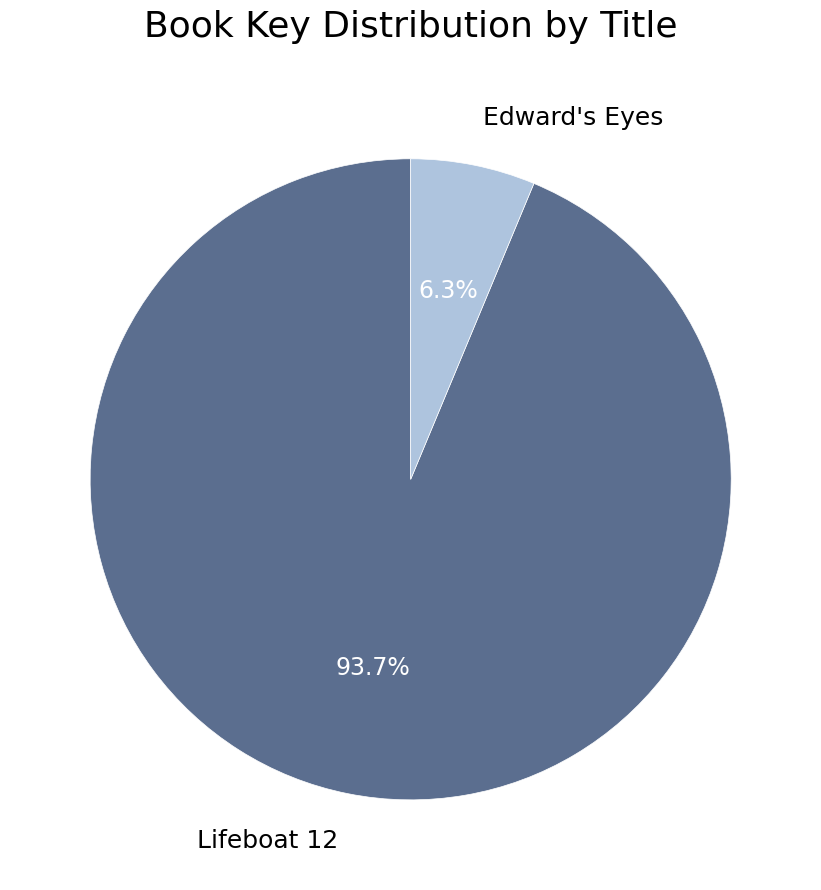

What is the ratio of the value at Lifeboat 12 to the value at Edward's Eyes?

14.9